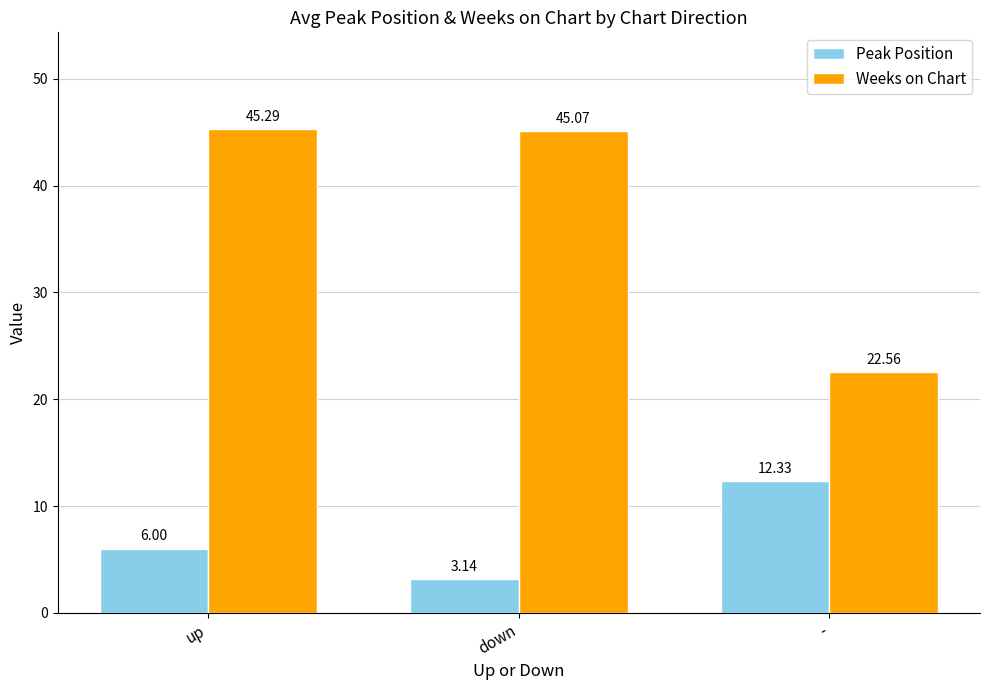

At up, list the series in order from largest to smallest.

Weeks on Chart, Peak Position